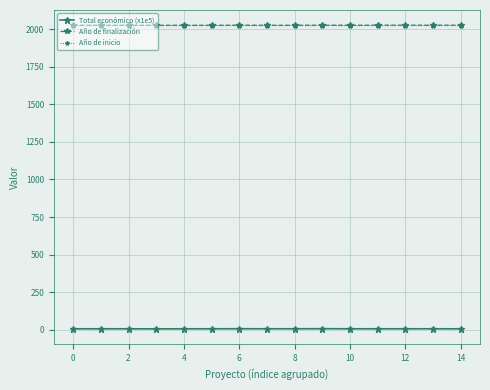

What is the difference between the maximum and minimum values in the Total económico (x1e5) series?

1.3